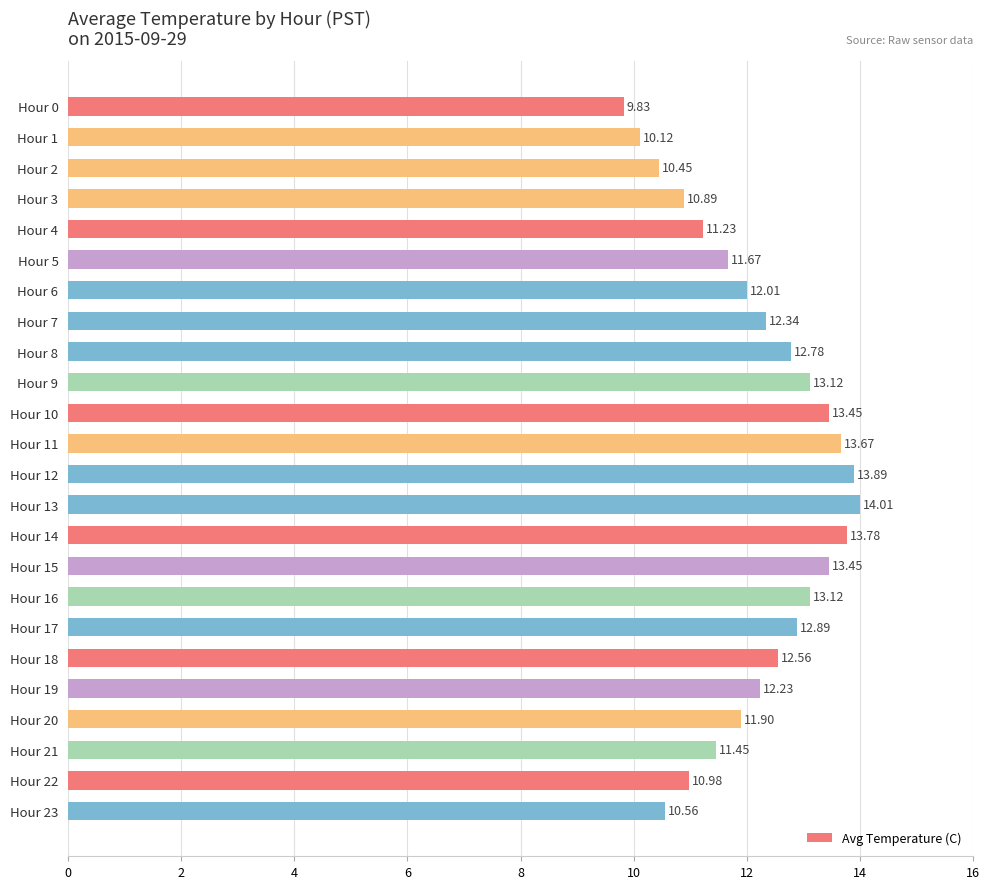

Approximately how many times larger is the value at Hour 6 compared to Hour 5?

1.0